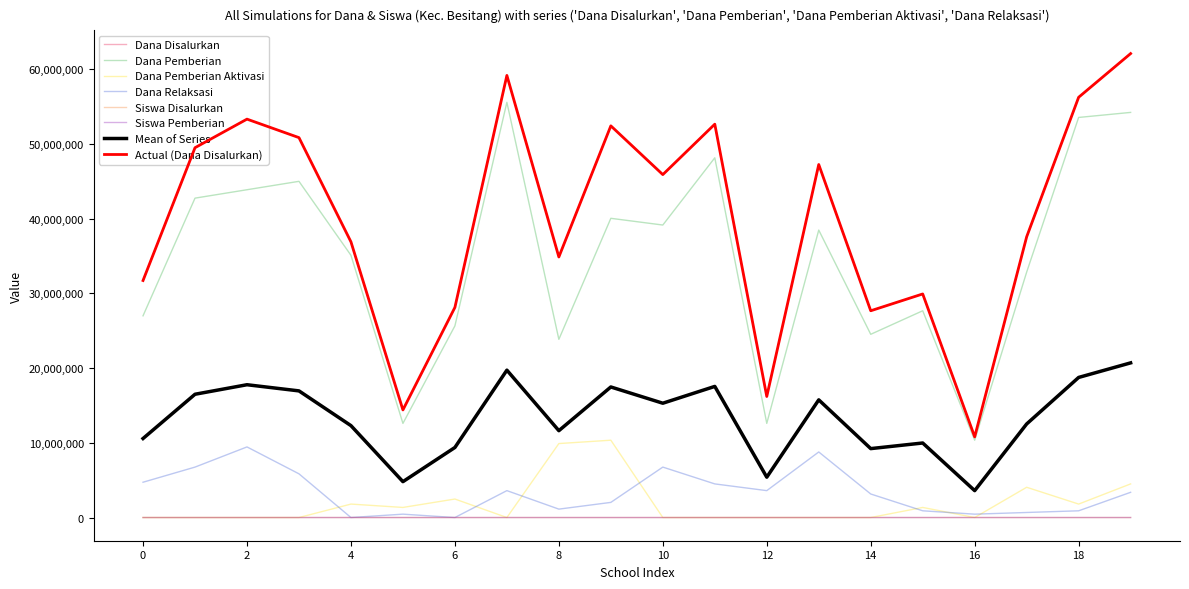

Does the chart display data point markers on the line(s)?

No